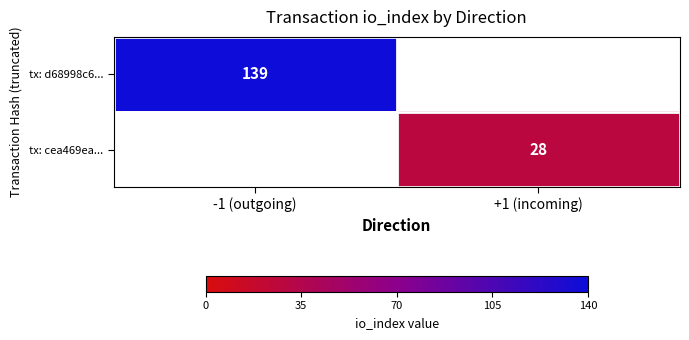

The tx: cea469ea... series shows 38 at +1 (incoming). True or false?

False